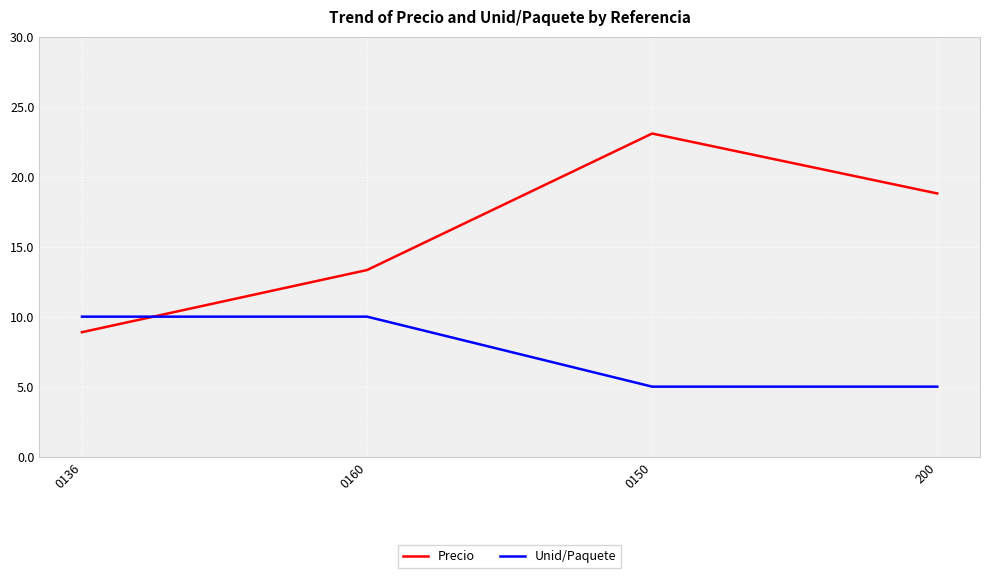

Count the number of categories in the chart.

4